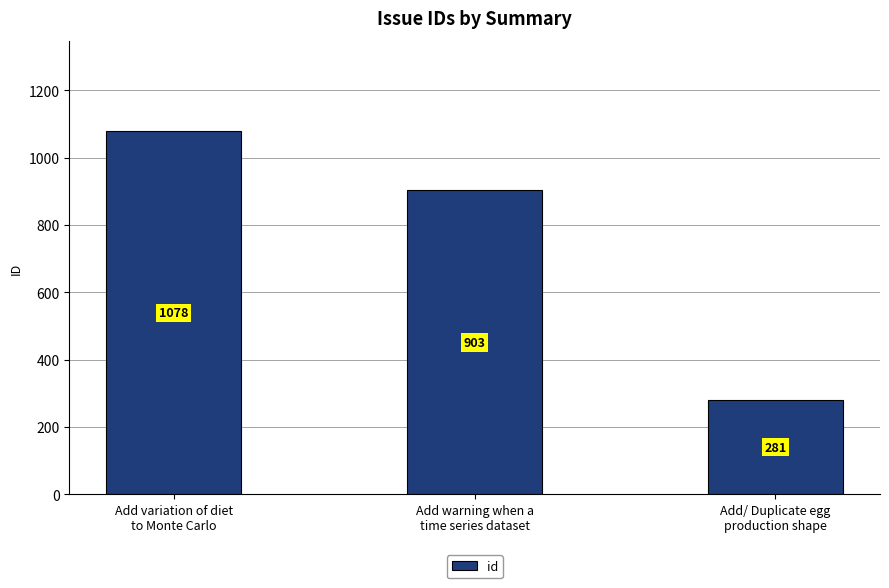

The value at Add/ Duplicate egg
production shape is 281. True or false?

True